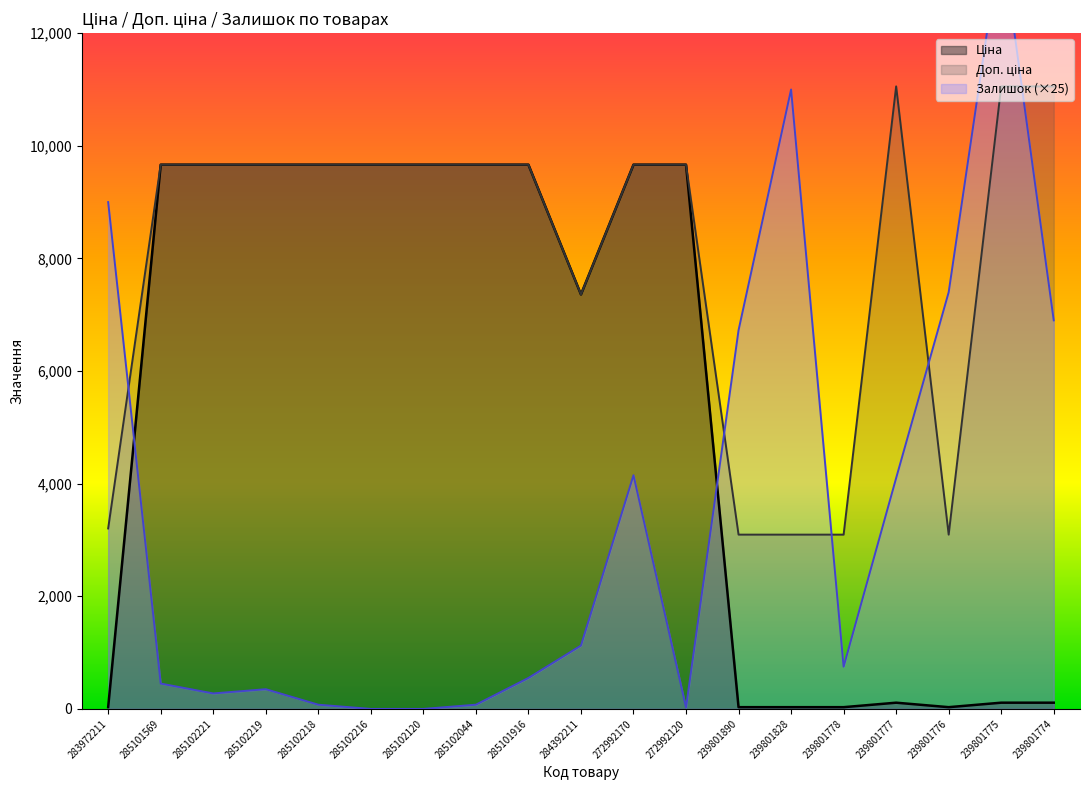

What are all the series names shown in the legend?

Ціна, Доп. ціна, Залишок